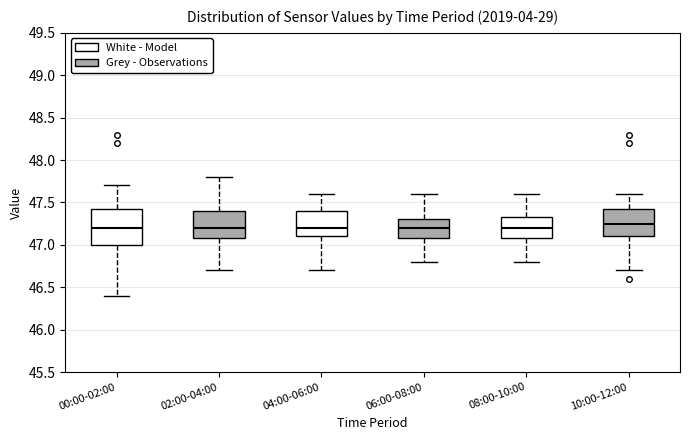

Comparing the boxes themselves (not the whiskers), which one is the tallest?

00:00-02:00